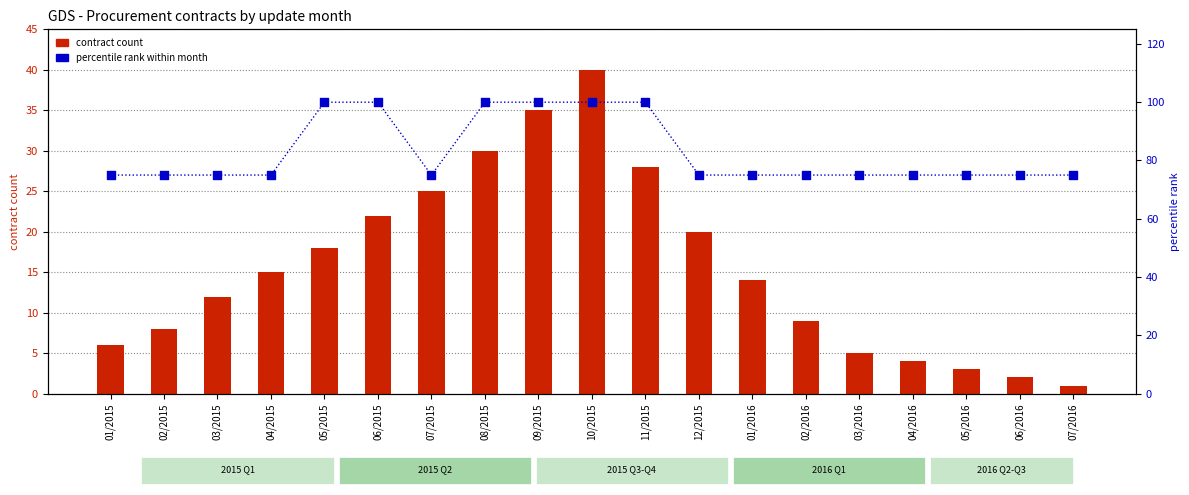

Which series contains the lowest Y value?

contract count